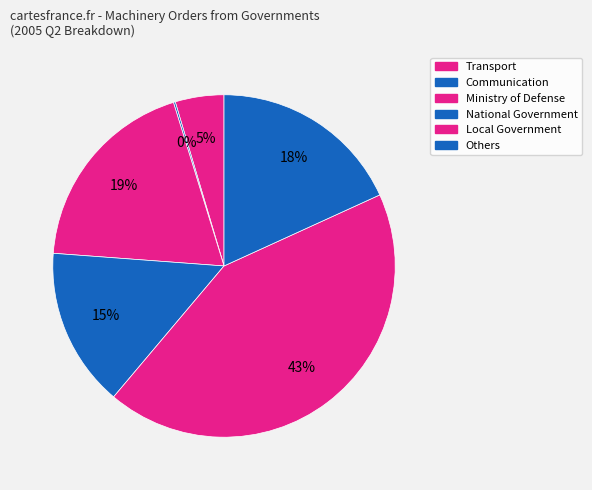

What is the ratio of the value at Others to the value at Transport?

4.0